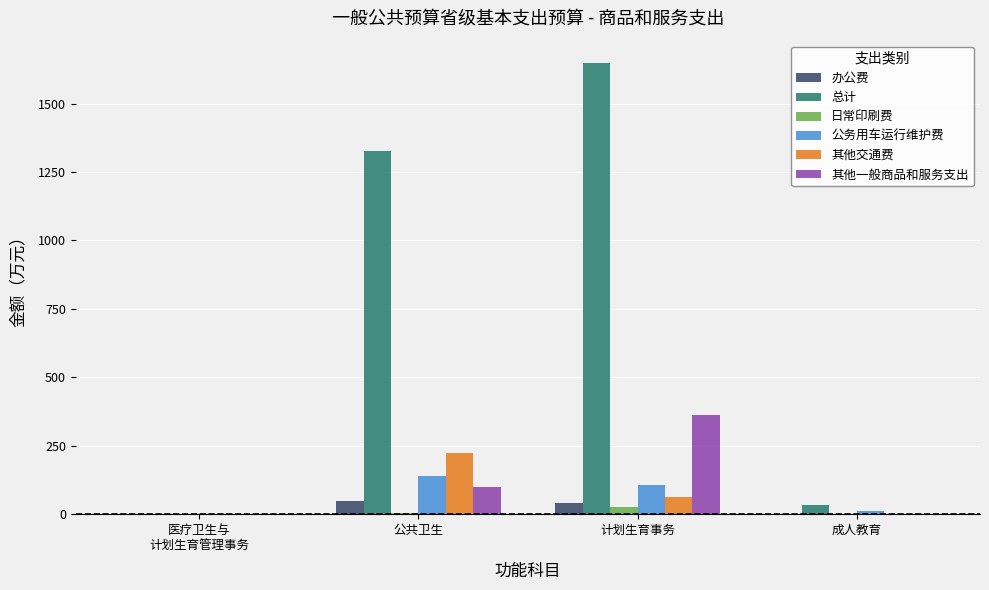

Count the number of categories in the chart.

4